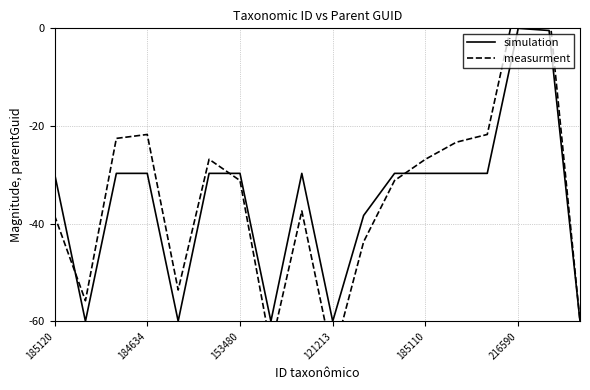

What is the sum of all simulation values?

-635.7